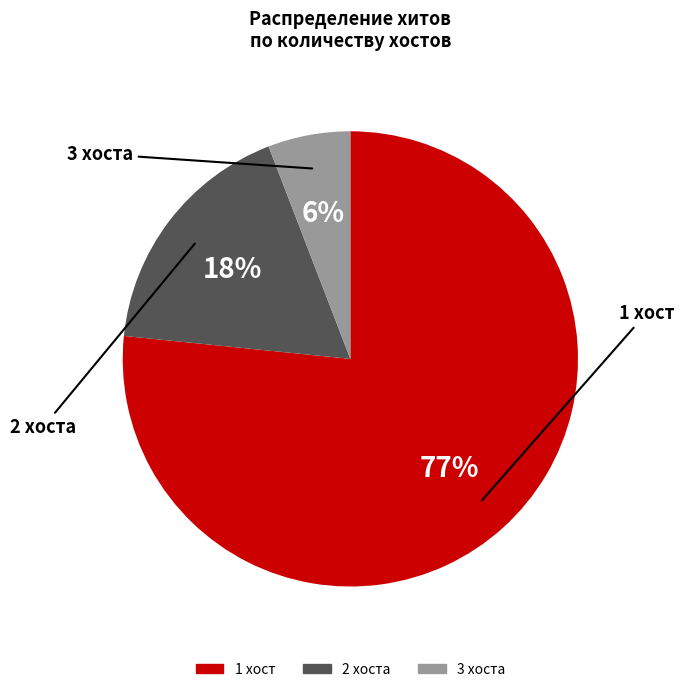

Is there any slice that represents more than half of the pie?

Yes